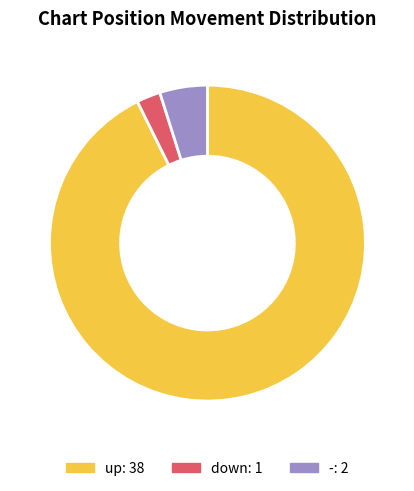

Do up and - together represent more than half of the pie?

Yes